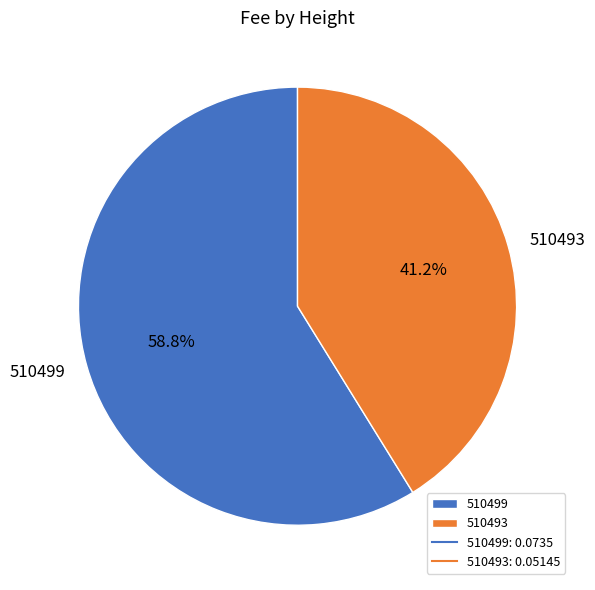

To the nearest percent, what portion does 510499 represent?

59%